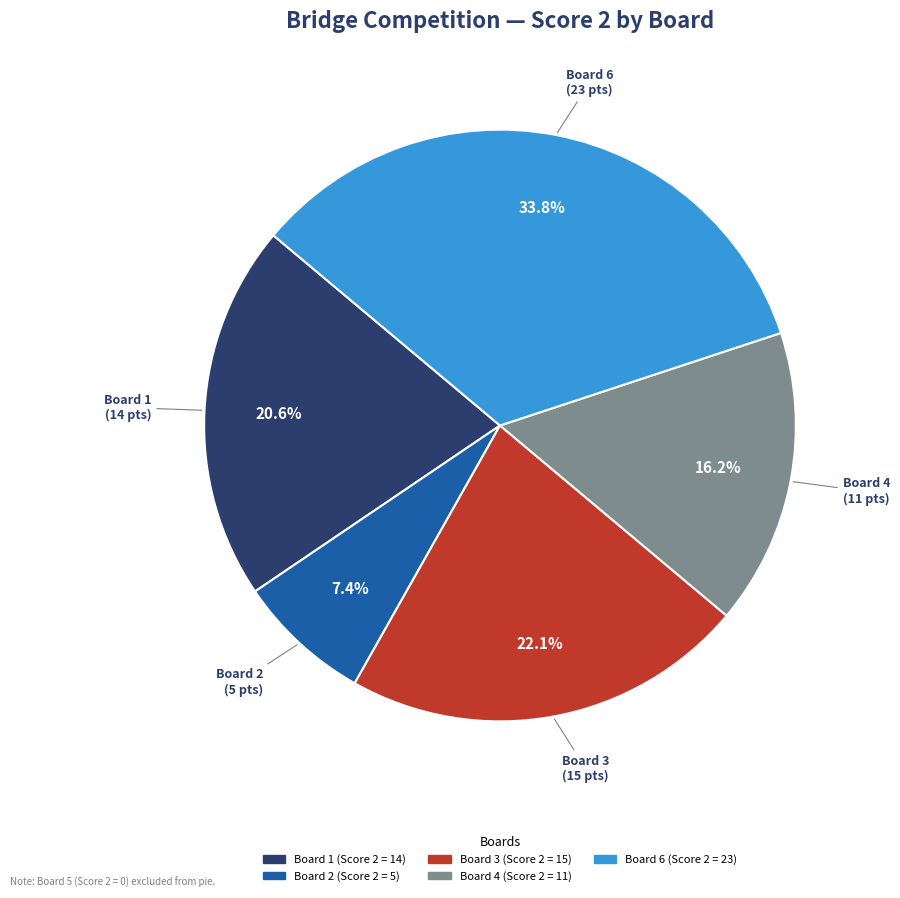

To the nearest percent, what is the average slice percentage?

20%